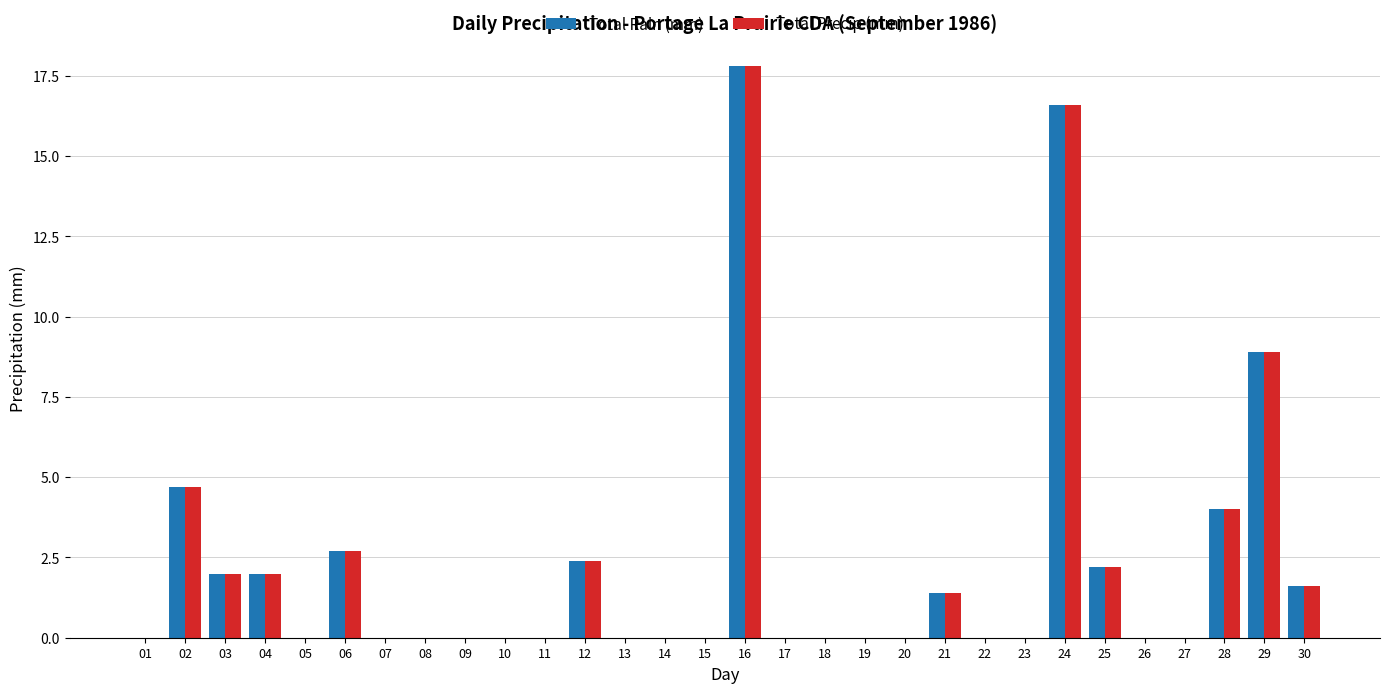

What is the sum of all Total Rain (mm) values?

66.3